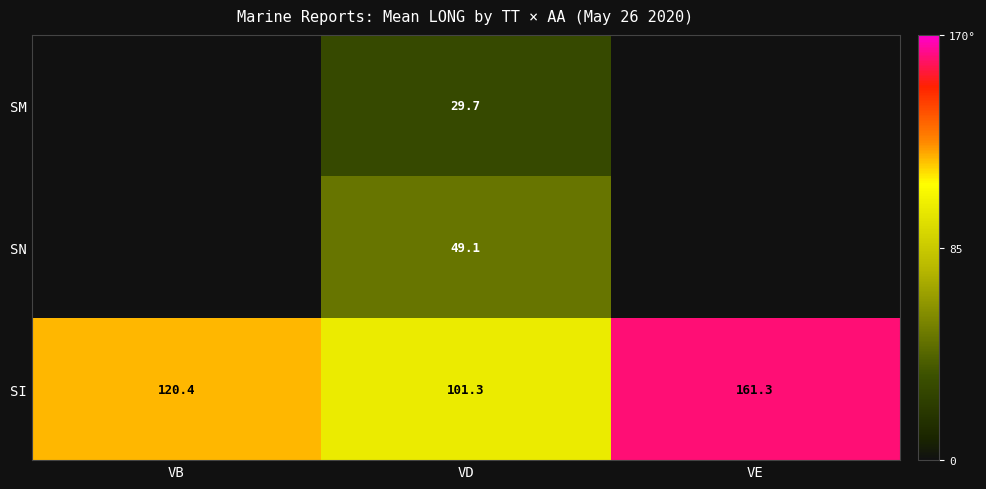

What is the average value of the SI series?

127.7